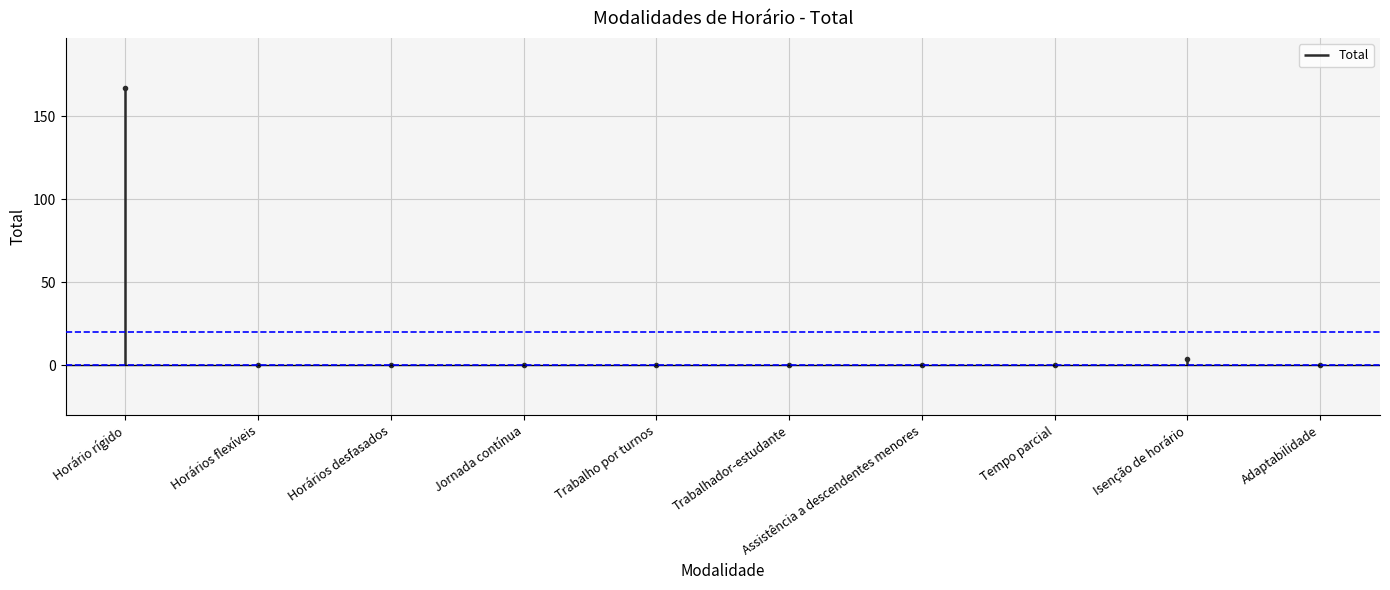

Rank the categories by value from highest to lowest.

Horário rígido, Isenção de horário, Horários flexíveis, Horários desfasados, Jornada contínua, Trabalho por turnos, Trabalhador-estudante, Assistência a descendentes menores, Tempo parcial, Adaptabilidade